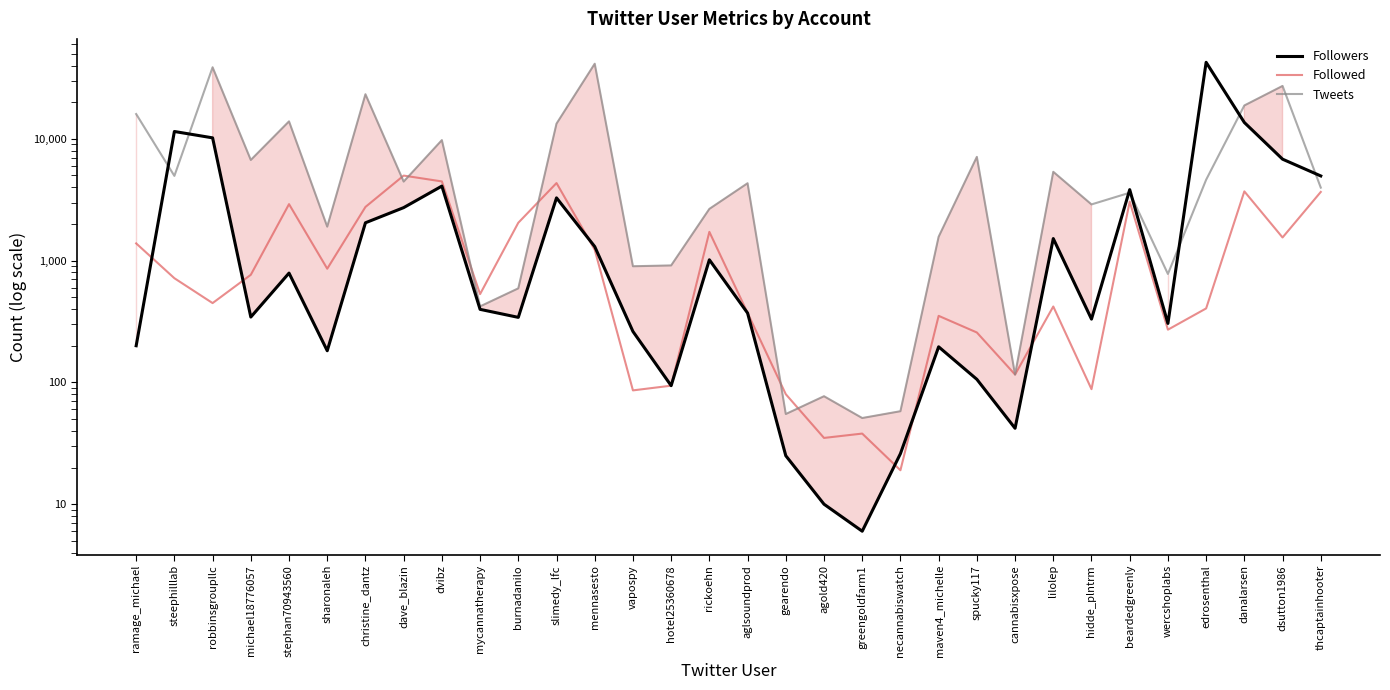

Which series ends up on top after the final intersection of Tweets and Followers?

Followers